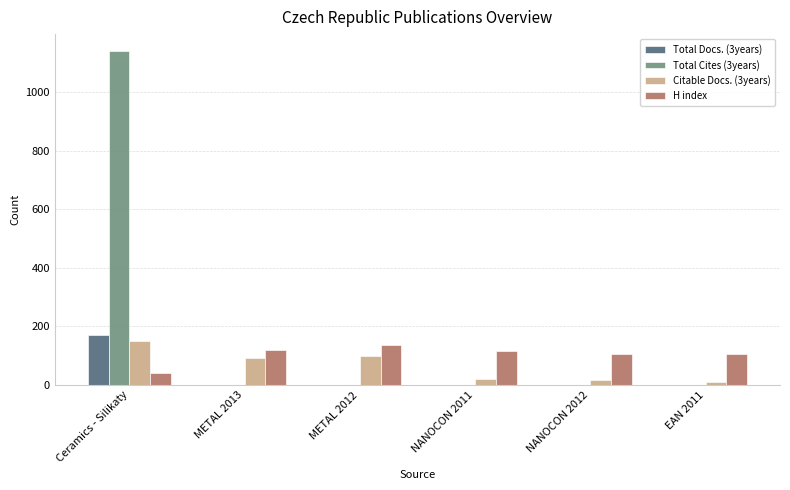

Is it true that Total Docs. (3years) equals -108 at EAN 2011?

False